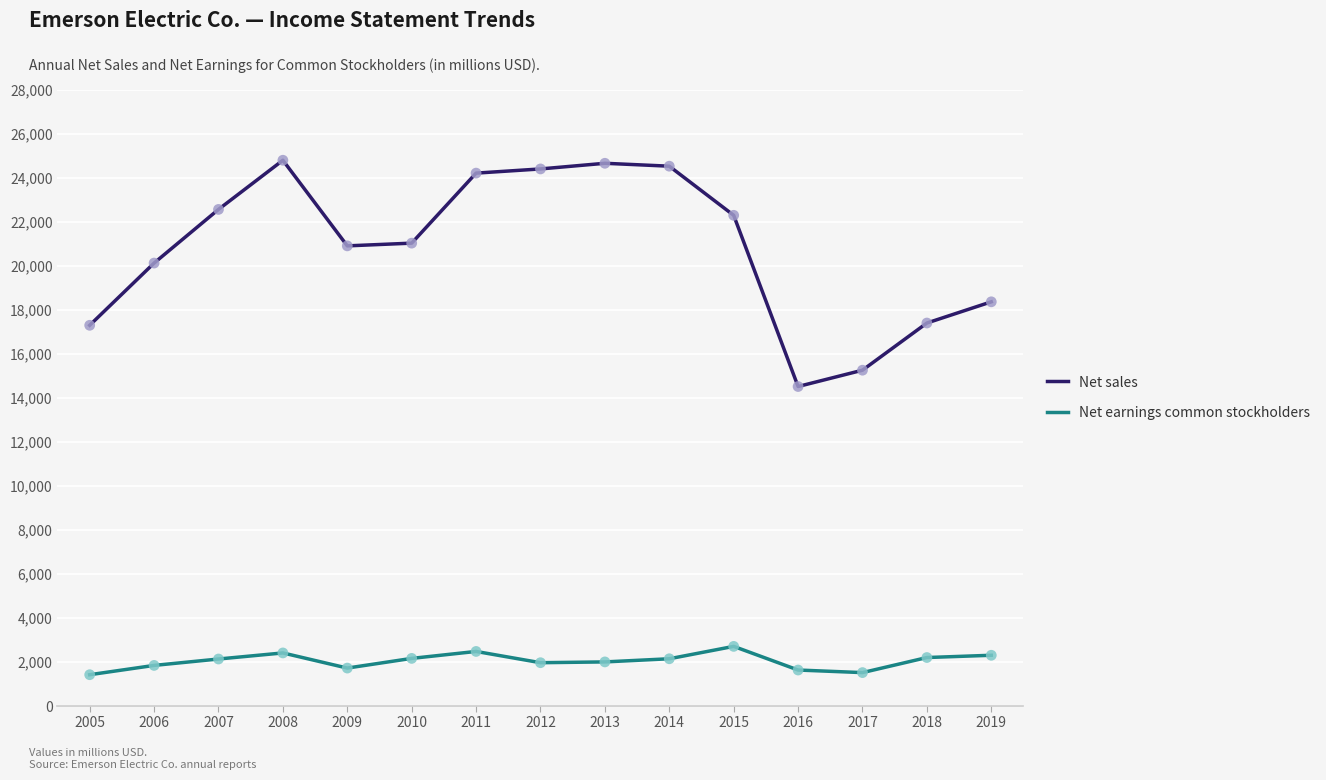

Is the value of Net sales at 2016 greater than the value of Net earnings common stockholders at 2010?

Yes